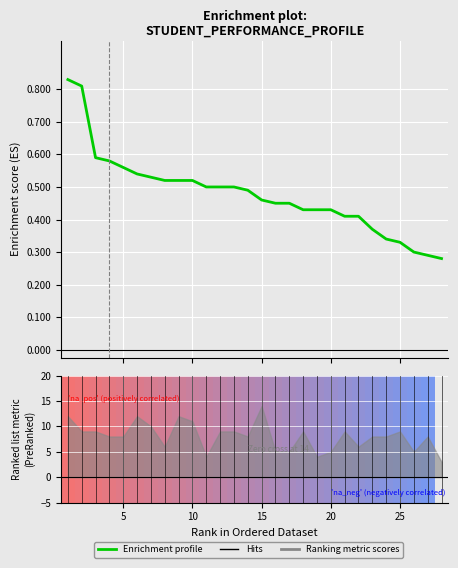

Reading left to right, list all the values displayed in this chart.

0.8	0.8	0.6	0.6	0.6	0.5	0.5	0.5	0.5	0.5	0.5	0.5	0.5	0.5	0.5	0.5	0.5	0.4	0.4	0.4	0.4	0.4	0.4	0.3	0.3	0.3	0.3	0.3